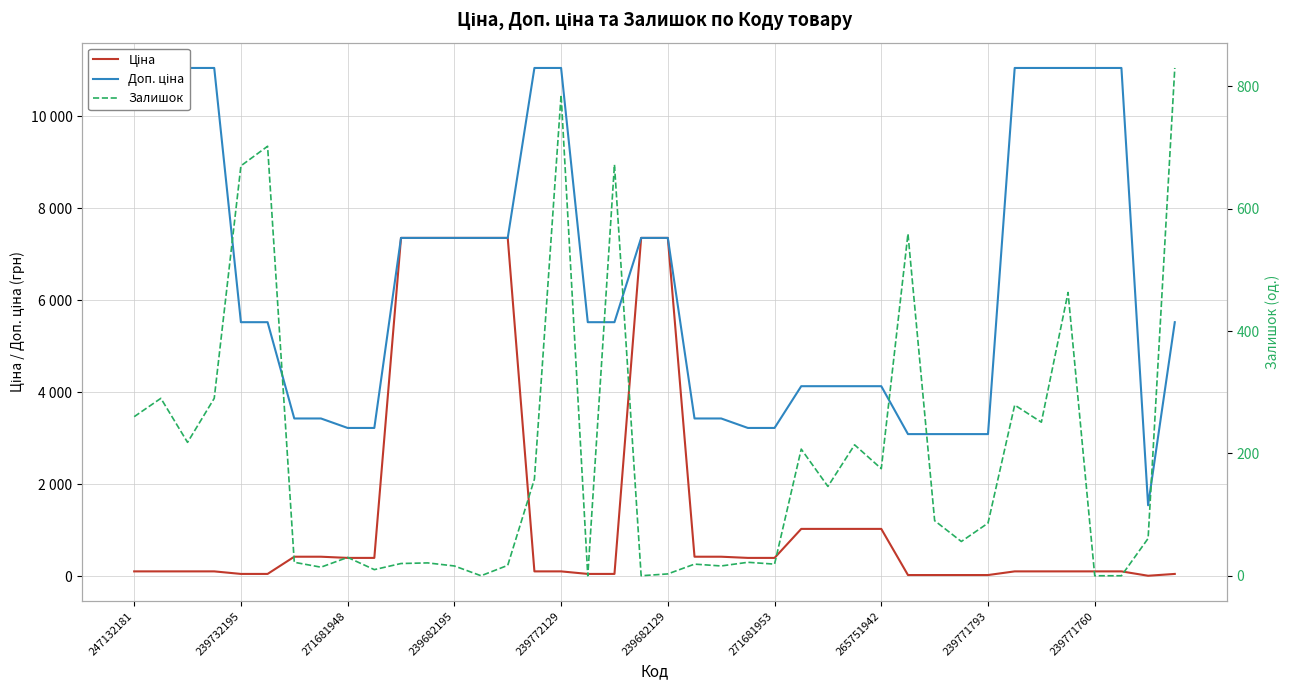

How many data points in Залишок are above 86?

19